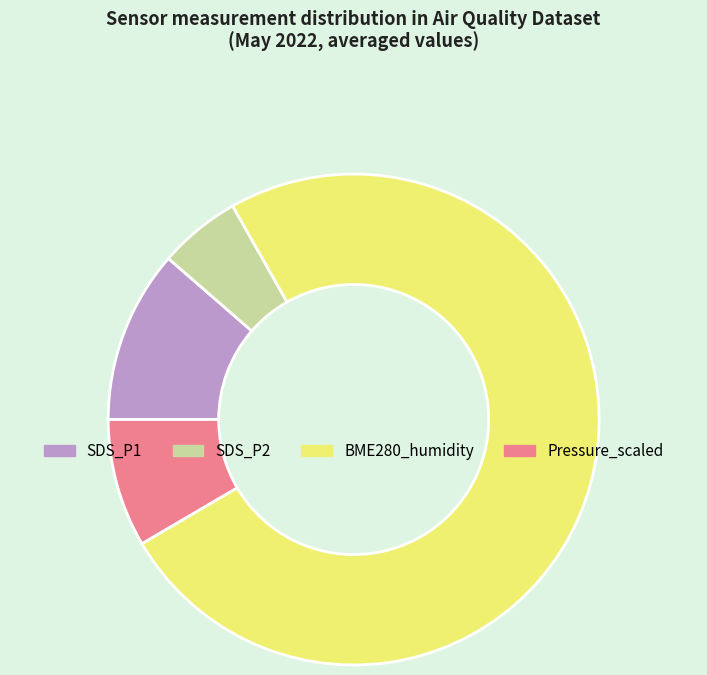

How many segments does this pie chart have?

4